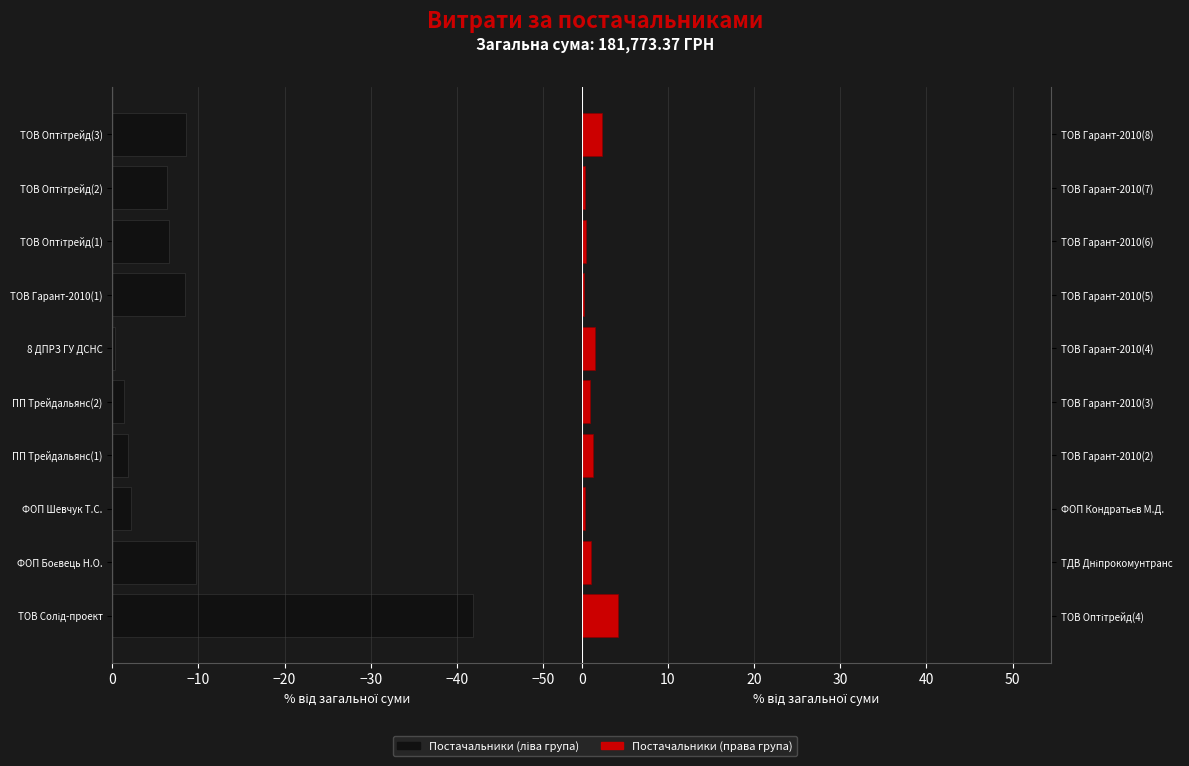

What is the total value across all series at −10?

1.2